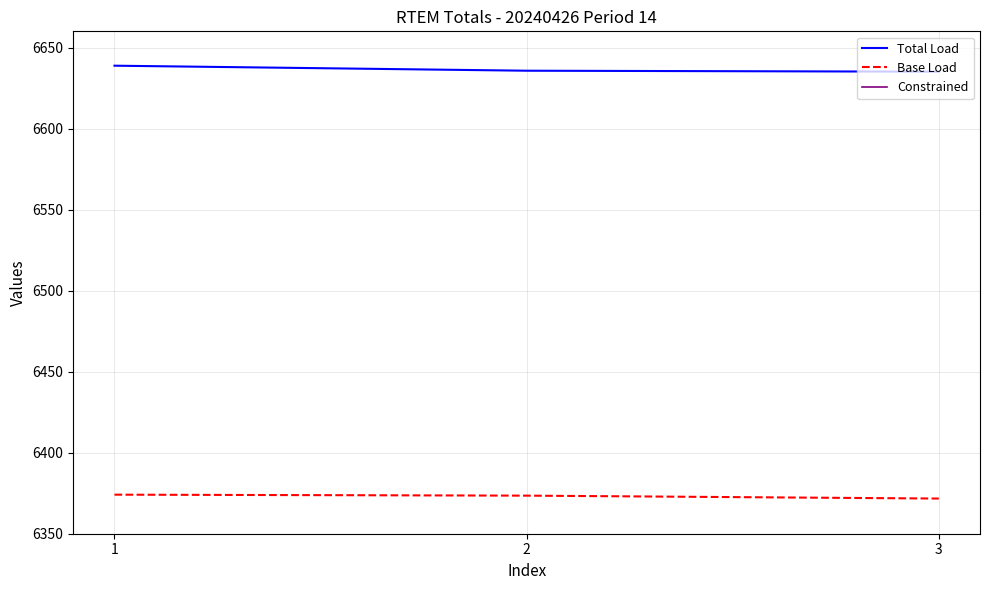

Count the number of data series in this chart.

3